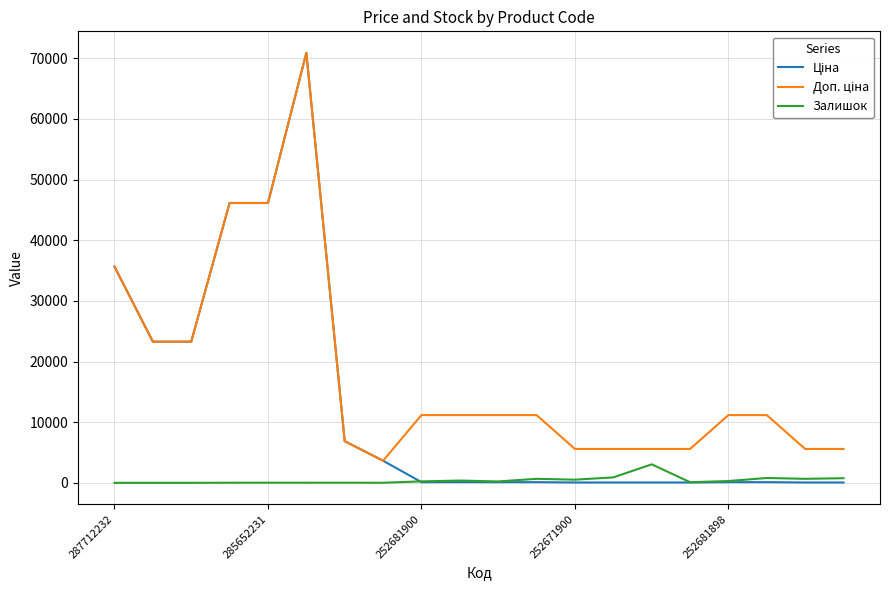

What is the highest value of the Залишок series?

3048.0